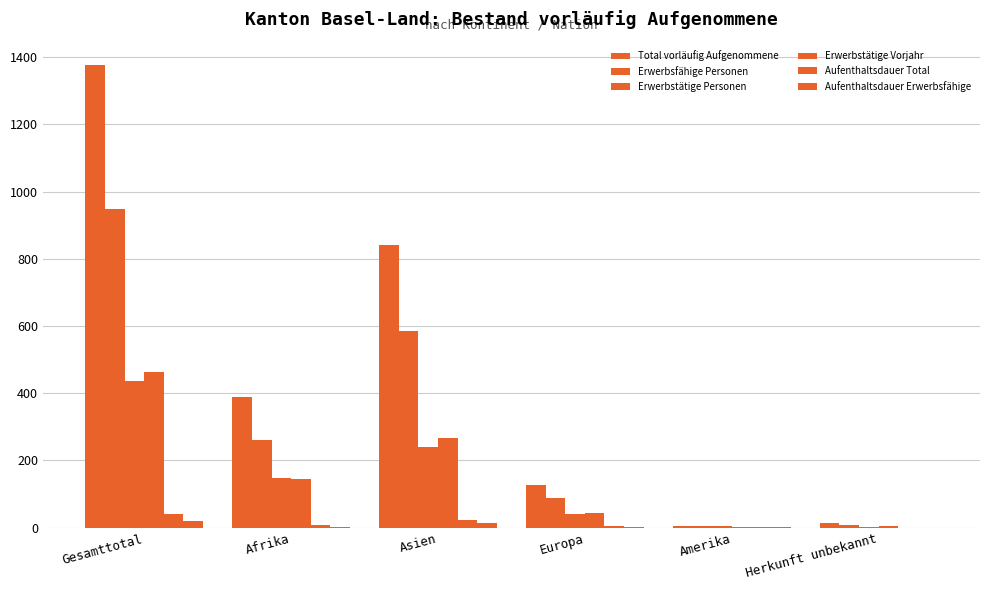

List the labels in order of Aufenthaltsdauer Erwerbsfähige value, largest first.

Gesamttotal, Asien, Europa, Afrika, Amerika, Herkunft unbekannt